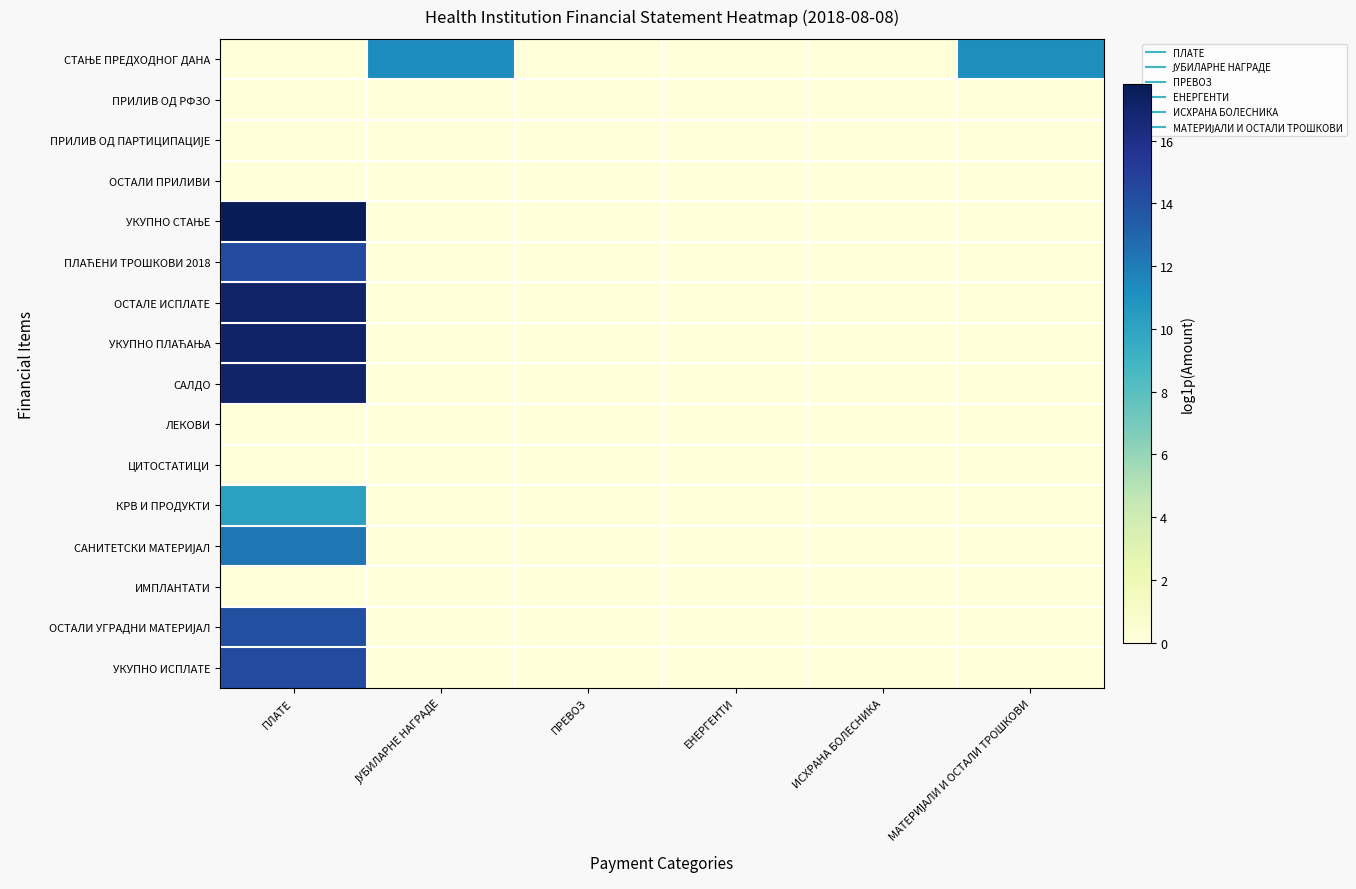

What is the difference between the highest and lowest values at ЈУБИЛАРНЕ НАГРАДЕ?

11.3